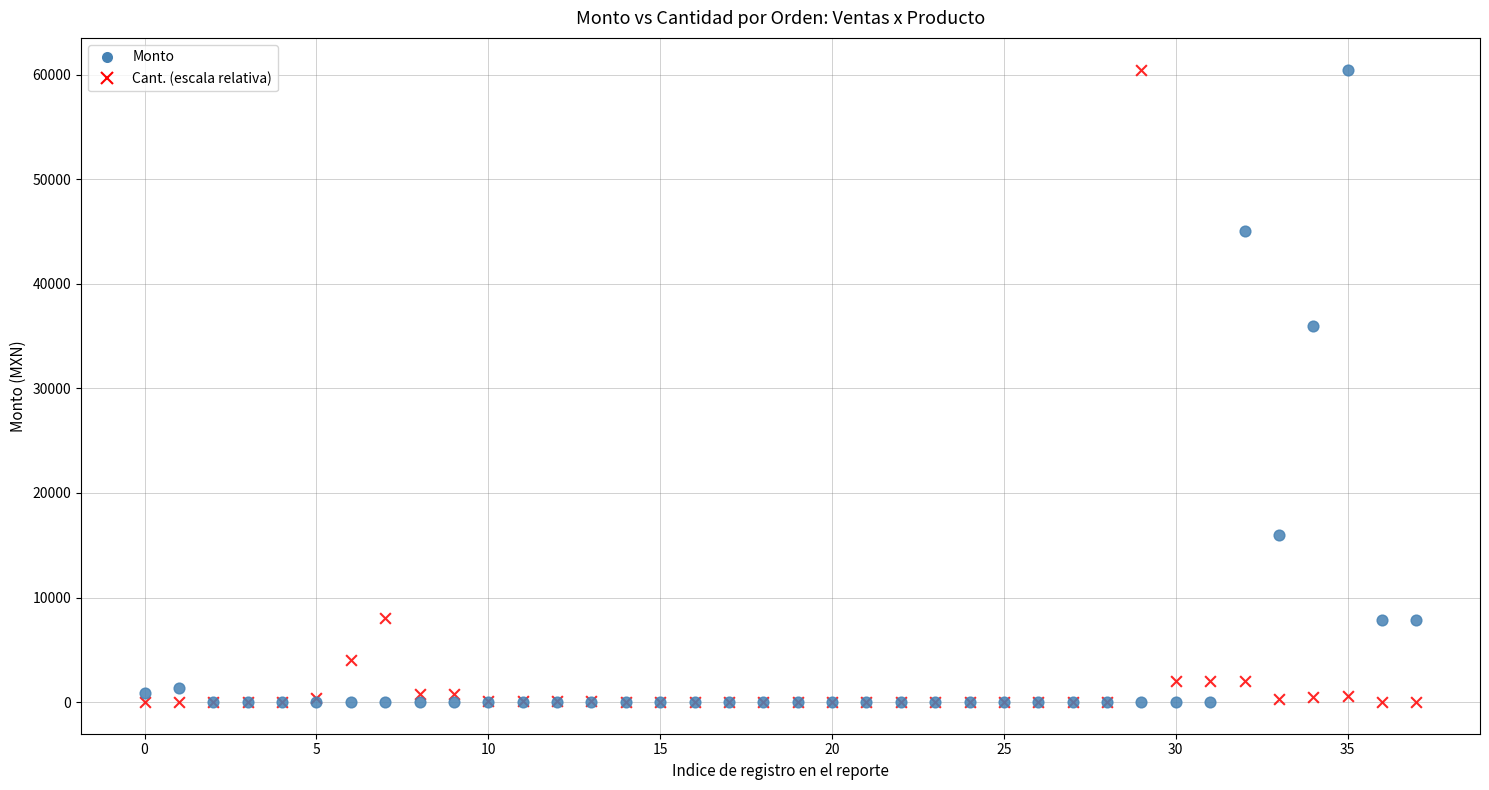

Across all series, what Y value is closest to 30240?

36000.0